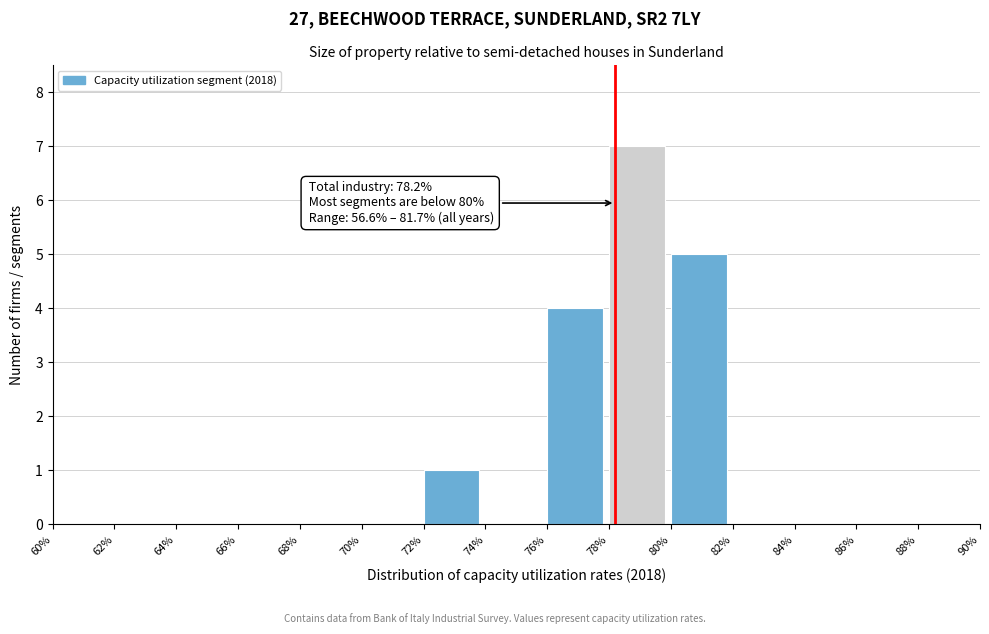

Which range on the x-axis has the tallest bar?

78% to 80%